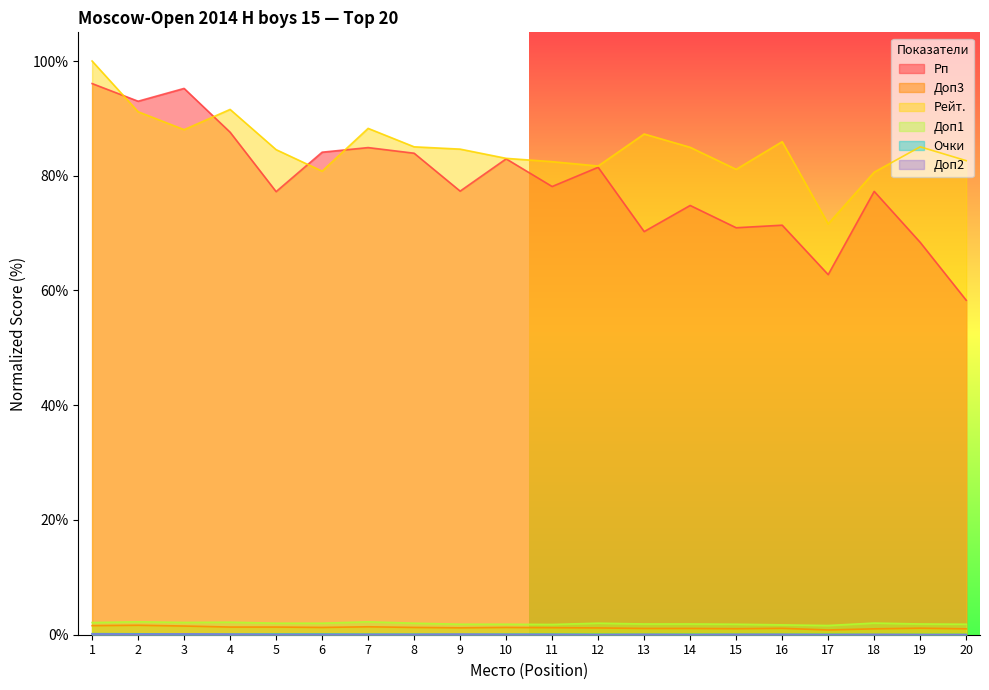

At which category is the sum across all series the highest?

1